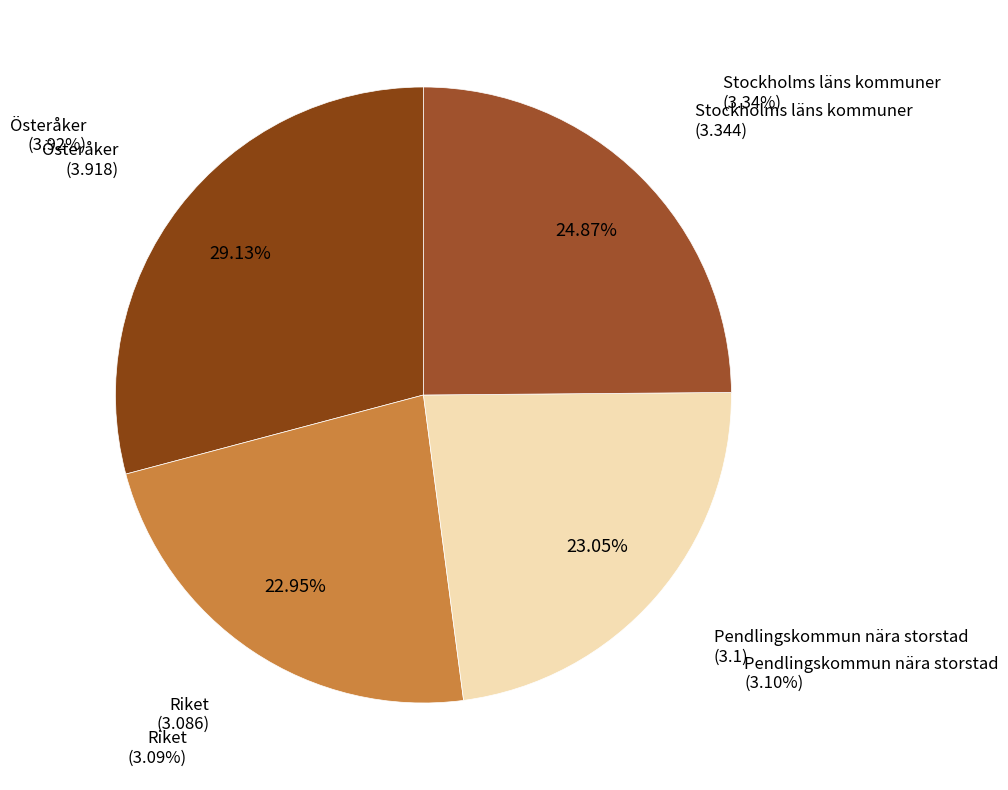

To the nearest percent, what percentage of the pie is Riket?

23%